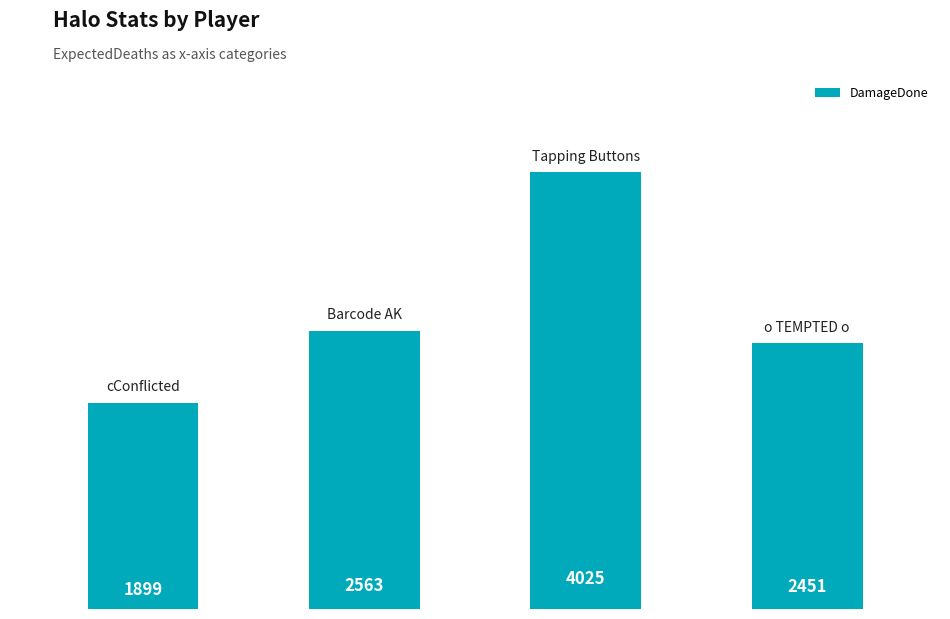

What is the maximum value shown in the chart?

4025